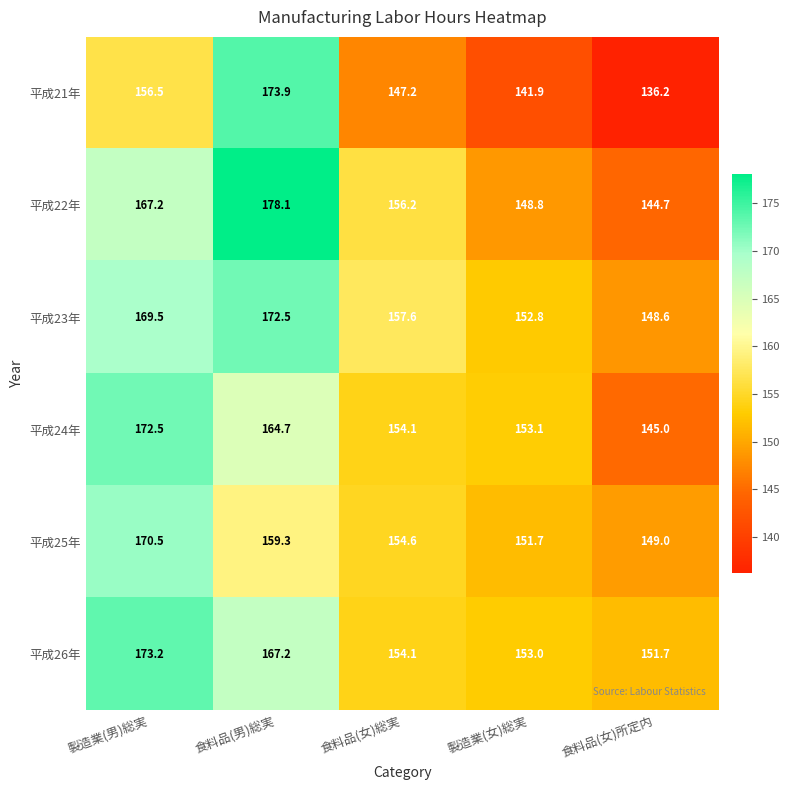

What is the spread (max minus min) of values at 食料品(女)総実?

10.4